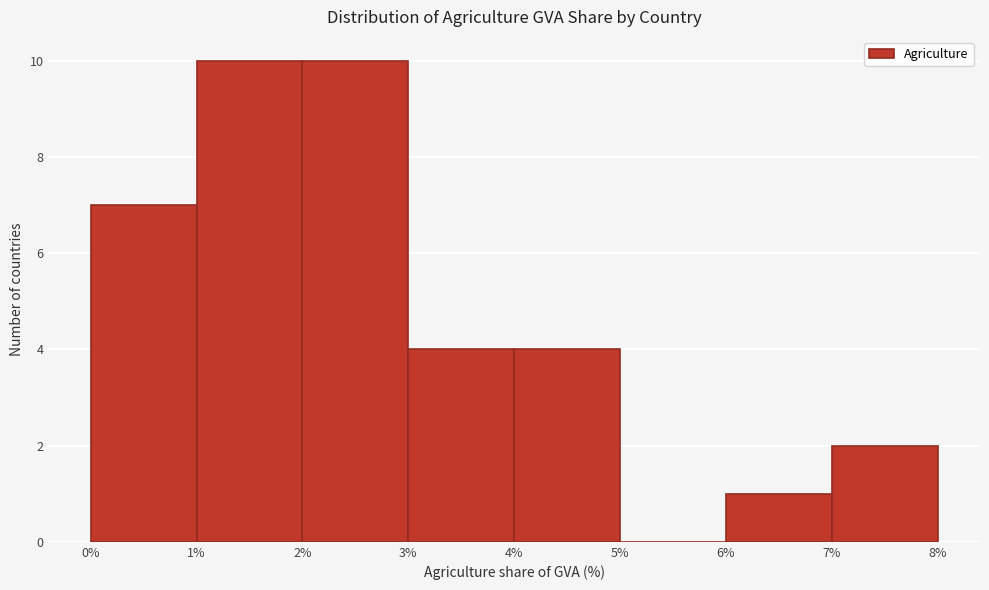

Reading left to right, transcribe this chart: for each bar, give the range it covers on the x-axis and its height. The values are not printed on the chart, so give them approximately, as read against the axis.

0% to 1%: 7
1% to 2%: 10
2% to 3%: 10
3% to 4%: 4
4% to 5%: 4
5% to 6%: 0
6% to 7%: 1
7% to 8%: 2